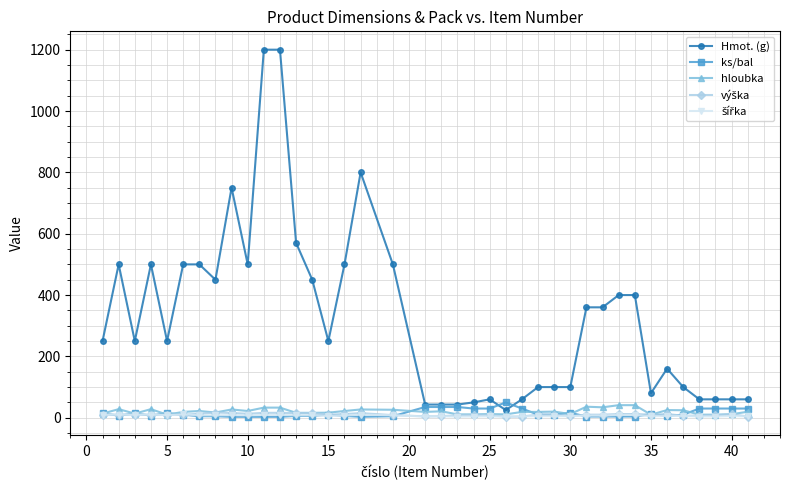

What is the maximum value for ks/bal?

50.0